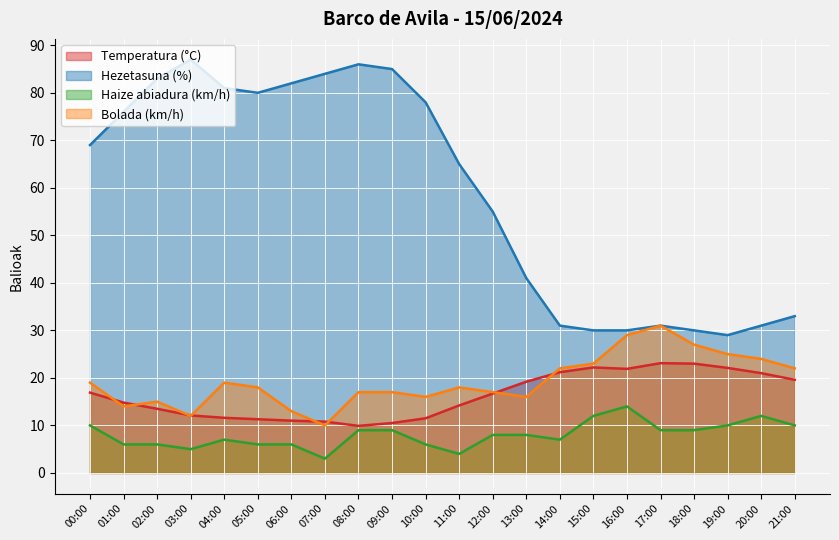

Reading right to left, transcribe all the data shown in this chart.

Temperatura (°C): 19.6	21.0	22.1	23.0	23.1	21.9	22.2	21.2	19.2	16.7	14.2	11.5	10.5	9.9	10.8	11.0	11.3	11.6	12.1	13.5	14.8	16.9
Hezetasuna (%): 33.0	31.0	29.0	30.0	31.0	30.0	30.0	31.0	41.0	55.0	65.0	78.0	85.0	86.0	84.0	82.0	80.0	81.0	87.0	83.0	76.0	69.0
Haize abiadura (km/h): 10.0	12.0	10.0	9.0	9.0	14.0	12.0	7.0	8.0	8.0	4.0	6.0	9.0	9.0	3.0	6.0	6.0	7.0	5.0	6.0	6.0	10.0
Bolada (km/h): 22.0	24.0	25.0	27.0	31.0	29.0	23.0	22.0	16.0	17.0	18.0	16.0	17.0	17.0	10.0	13.0	18.0	19.0	12.0	15.0	14.0	19.0